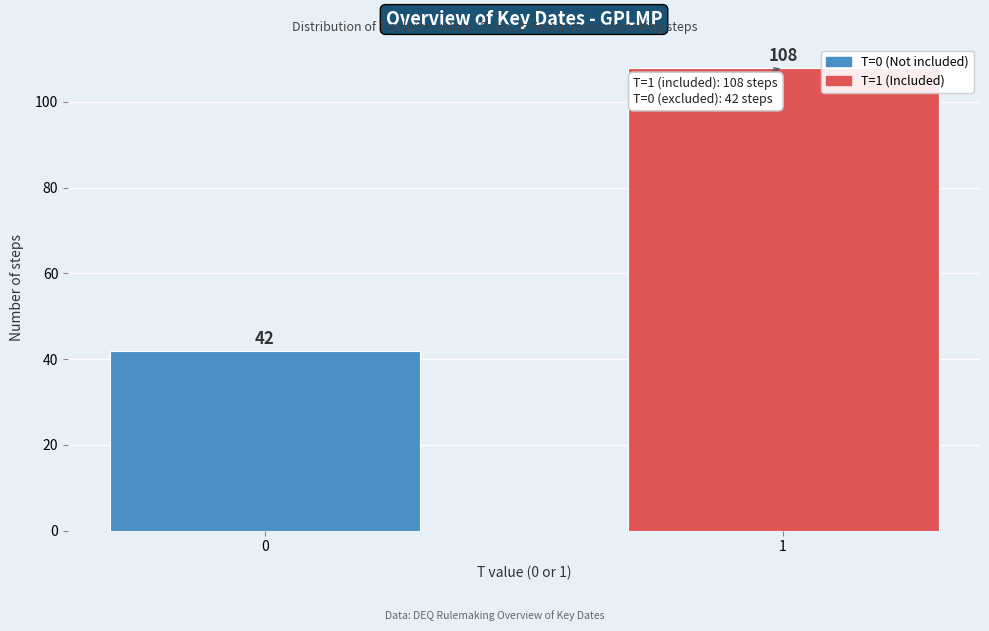

Reading left to right, transcribe all the data shown in this chart.

42	108